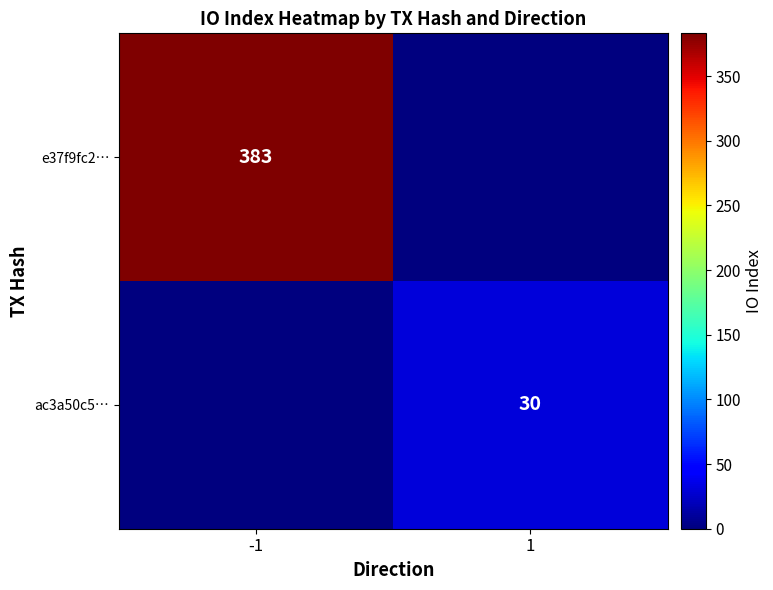

True or false: ac3a50c5… has a value of 11 at 1.

False